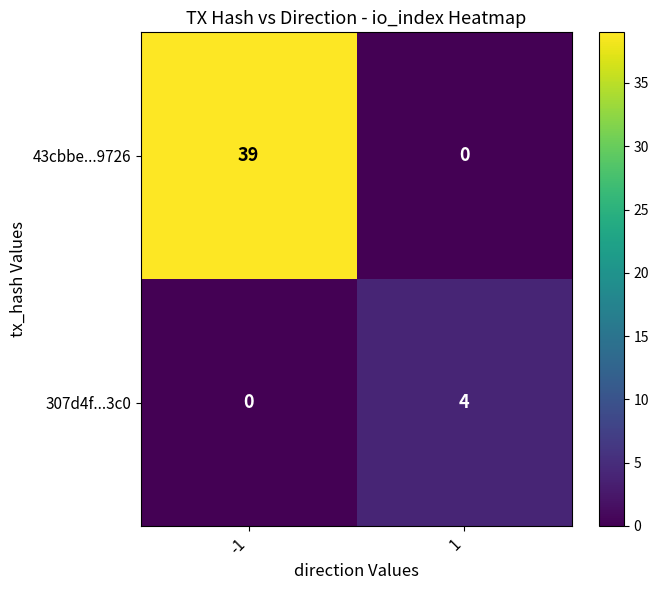

Count the number of categories in the chart.

2